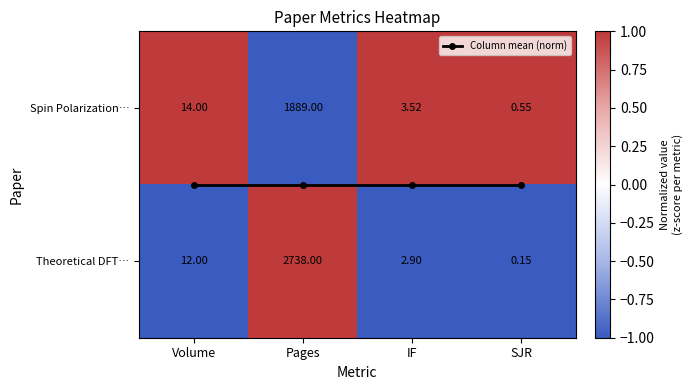

At which label does Theoretical DFT… first exceed -1?

Pages